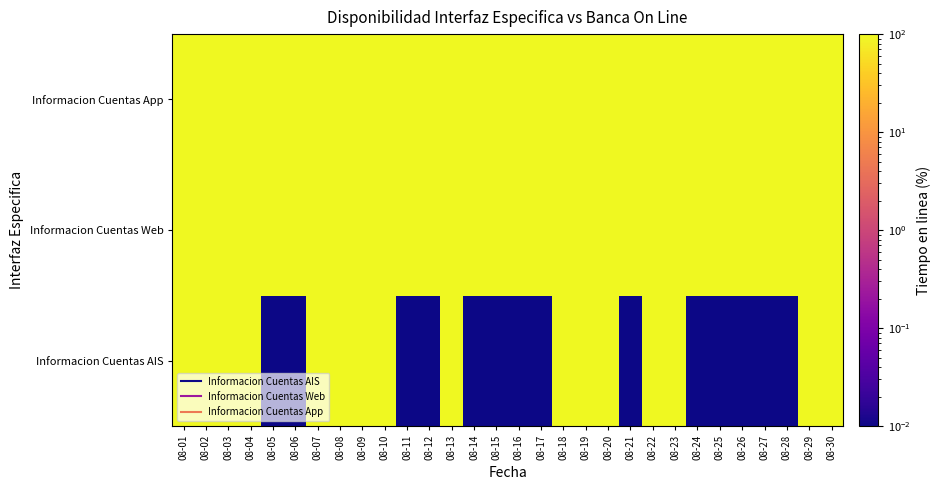

What is the greatest value displayed?

100.0